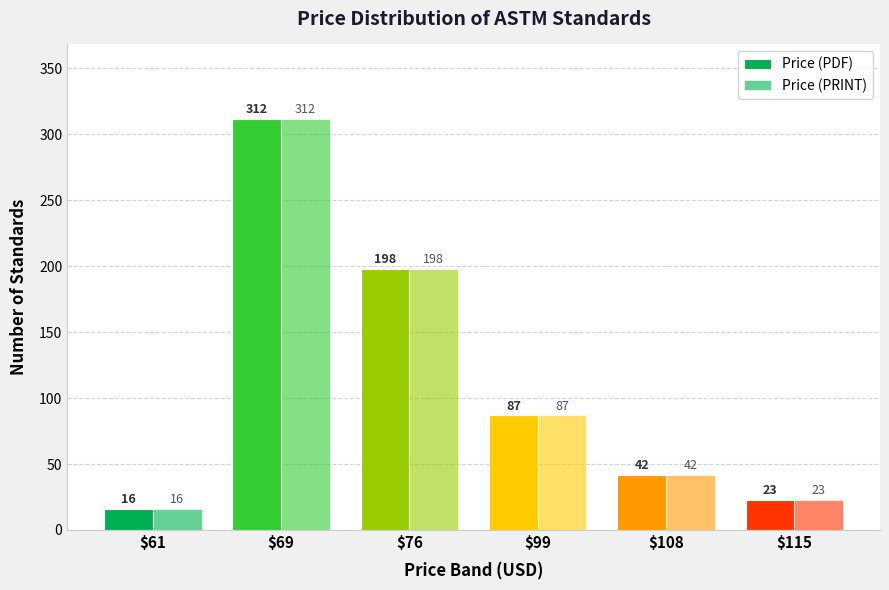

How many groups of bars are there?

6